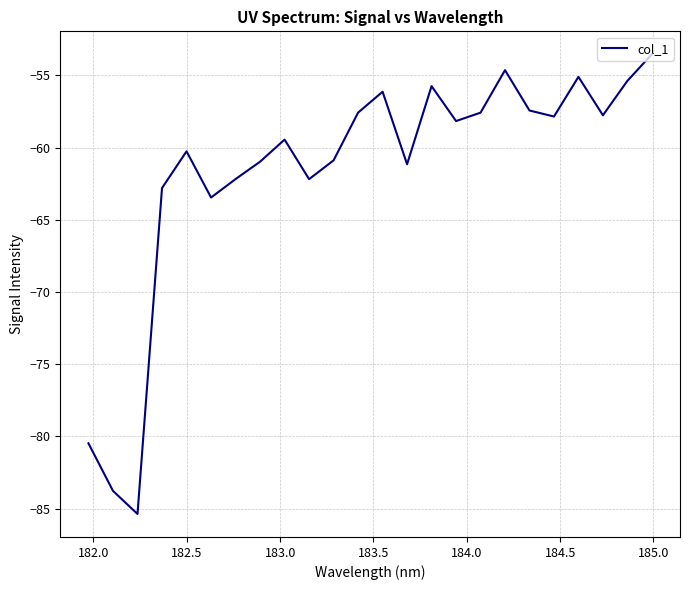

What is the difference between the maximum and minimum values?

31.8